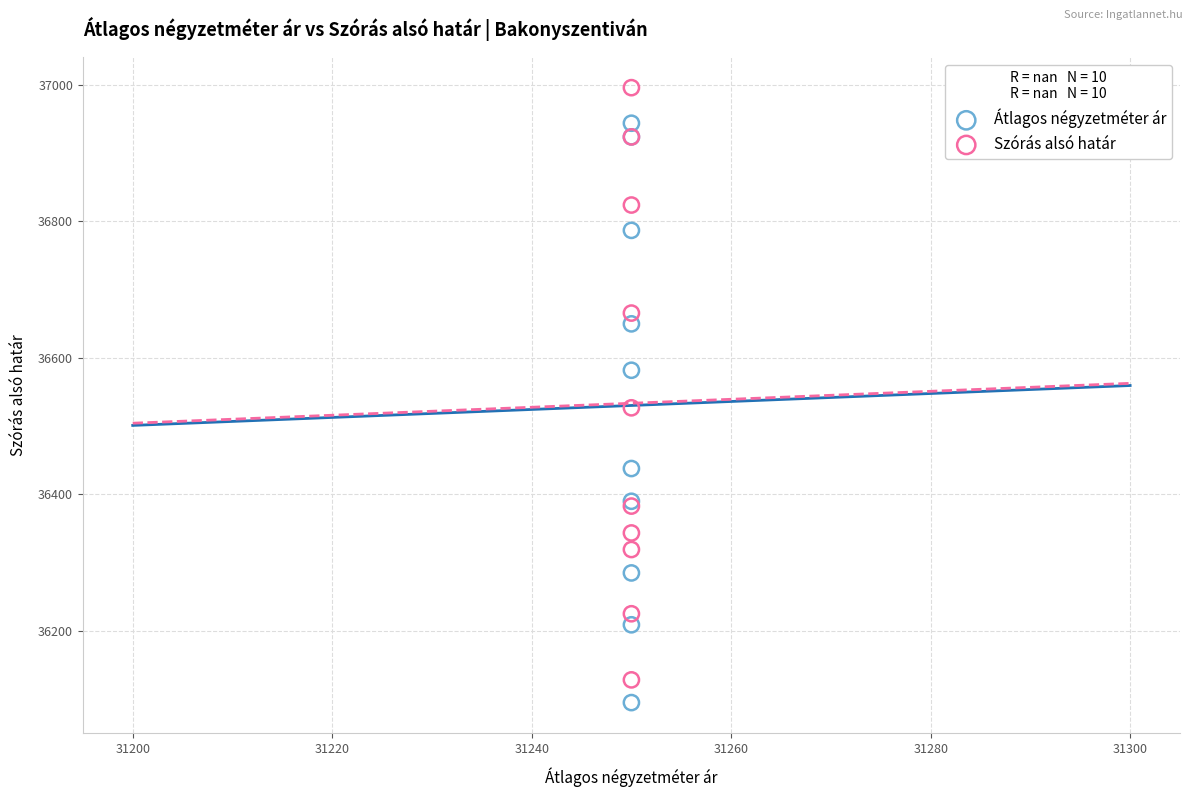

In the Szórás alsó határ series, what Y value is closest to 36562?

36527.0